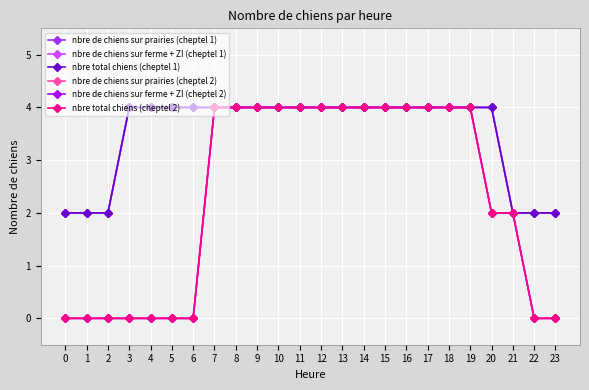

Reading right to left, list all the values displayed in this chart.

nbre de chiens sur prairies (cheptel 1): 2	2	2	4	4	4	4	4	4	4	4	4	4	4	4	4	4	4	4	4	4	2	2	2
nbre de chiens sur ferme + ZI (cheptel 1): 2	2	2	4	4	4	4	4	4	4	4	4	4	4	4	4	4	4	4	4	4	2	2	2
nbre total chiens (cheptel 1): 2	2	2	4	4	4	4	4	4	4	4	4	4	4	4	4	4	4	4	4	4	2	2	2
nbre de chiens sur prairies (cheptel 2): 0	0	2	2	4	4	4	4	4	4	4	4	4	4	4	4	4	0	0	0	0	0	0	0
nbre de chiens sur ferme + ZI (cheptel 2): 0	0	2	2	4	4	4	4	4	4	4	4	4	4	4	4	4	0	0	0	0	0	0	0
nbre total chiens (cheptel 2): 0	0	2	2	4	4	4	4	4	4	4	4	4	4	4	4	4	0	0	0	0	0	0	0